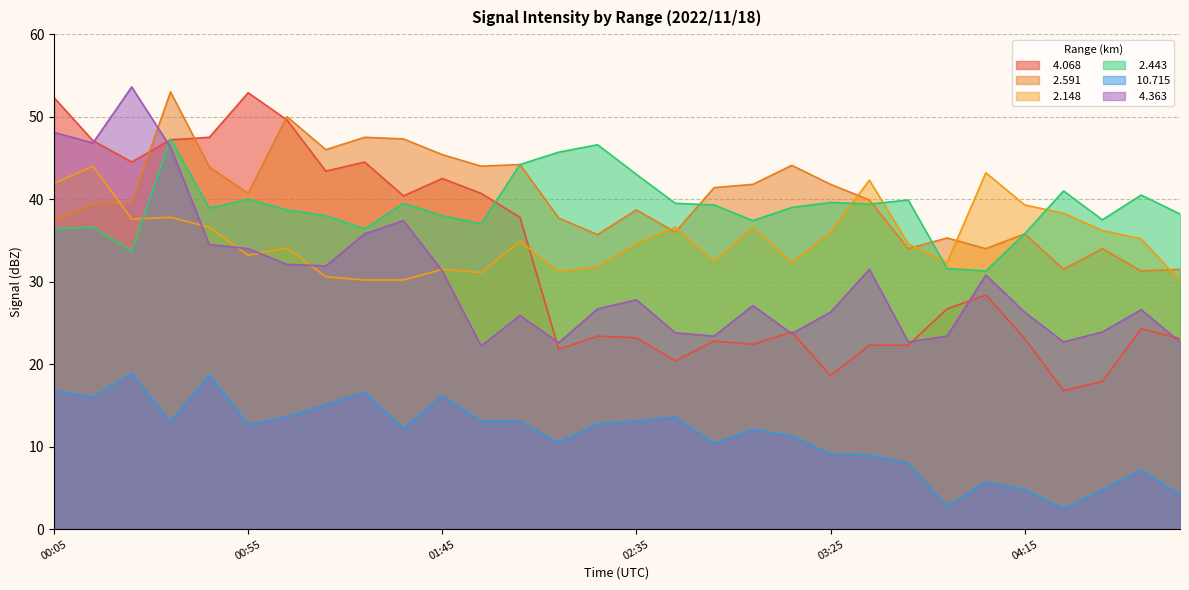

What is the maximum value for   2.443?

47.3